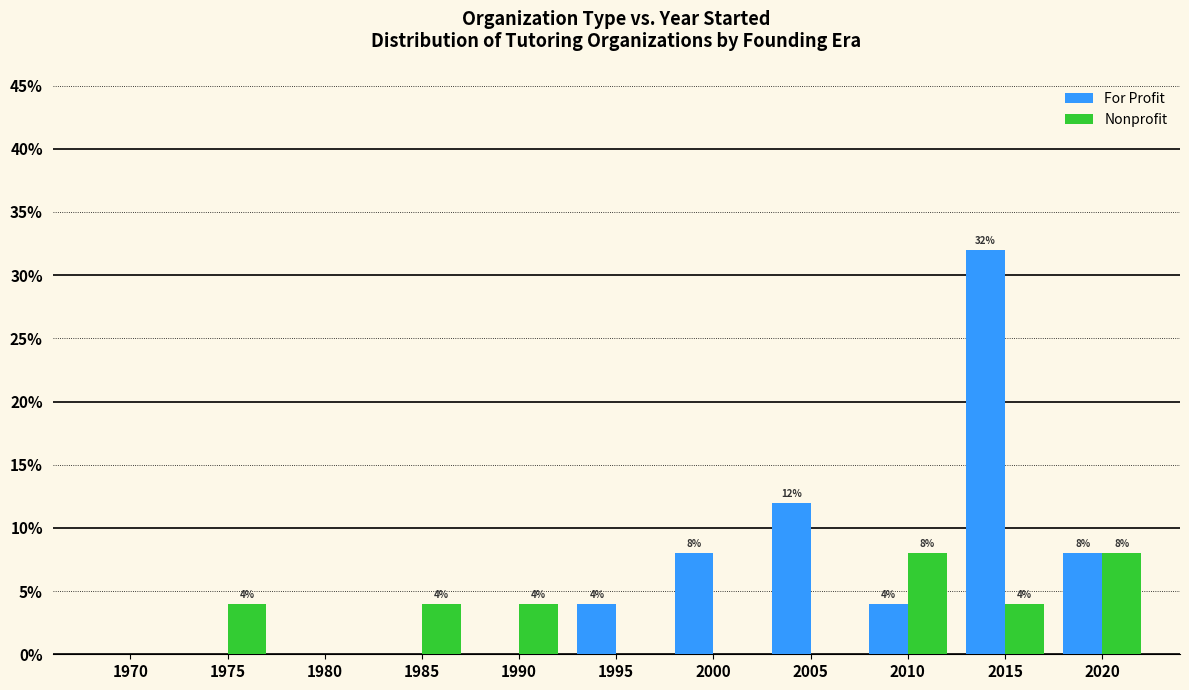

What is the sum of the For Profit values at 2010 and 2020?

12